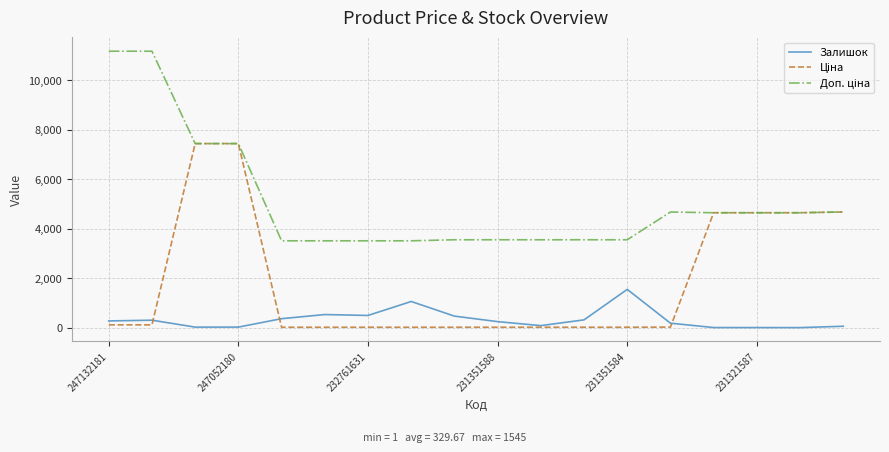

What is the maximum value shown in the chart?

11169.0